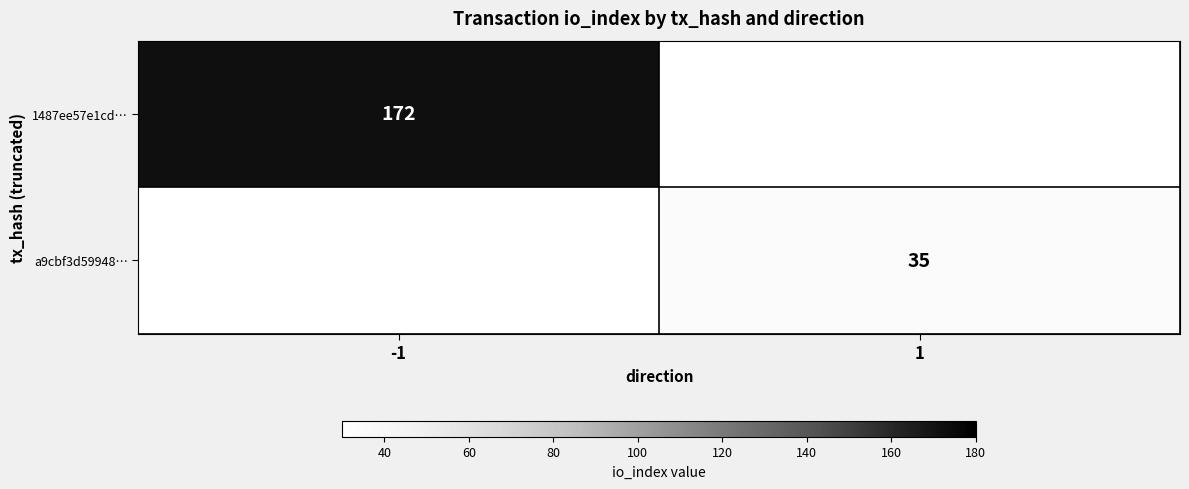

Is it true that a9cbf3d59948… equals 10 at 1?

False